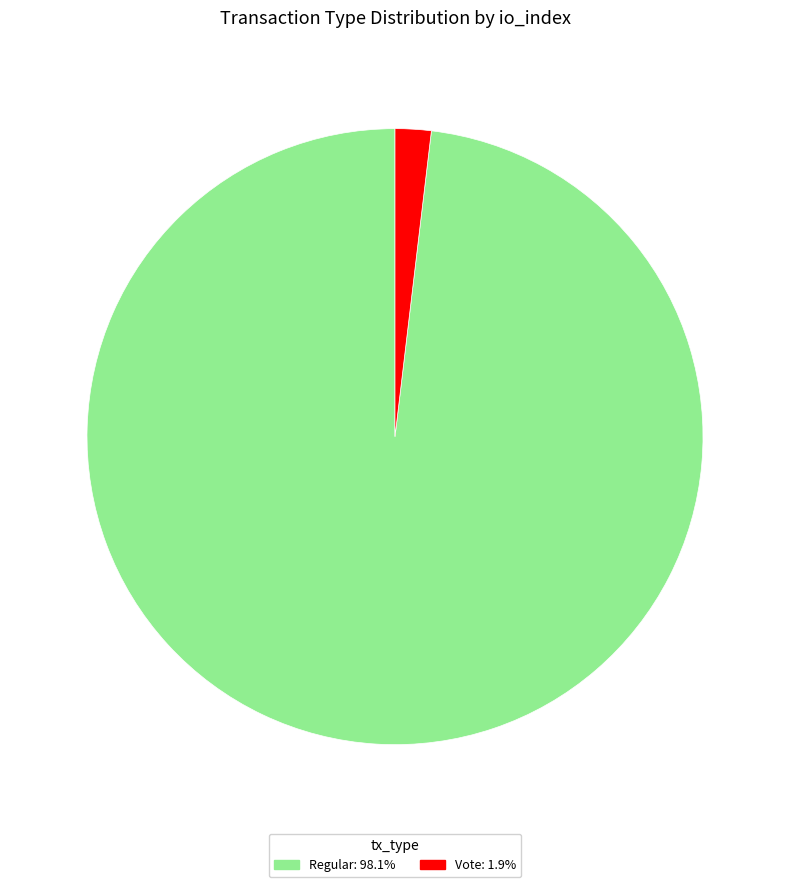

Is Regular: 98.1% the majority of the pie?

Yes